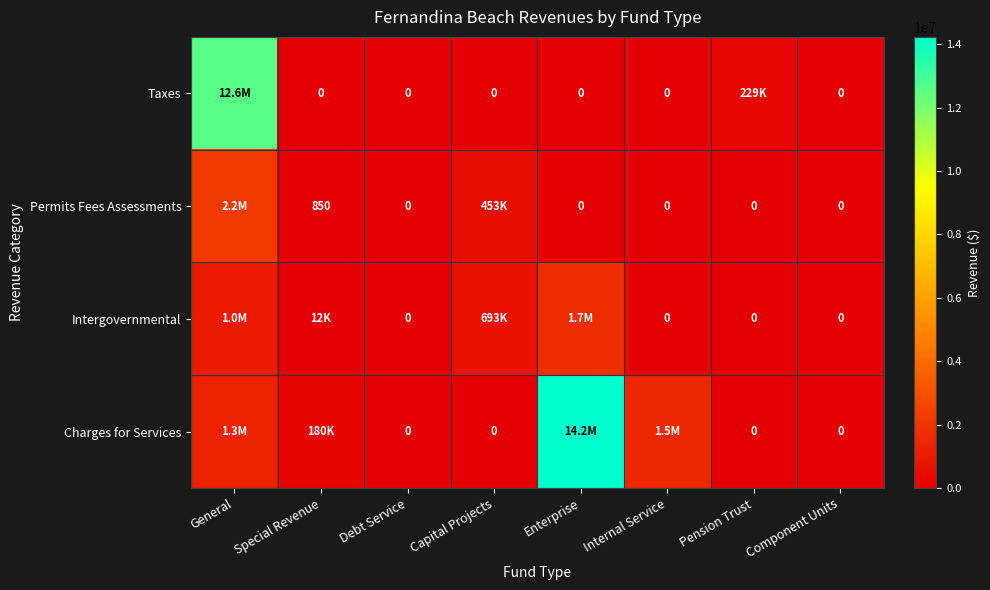

Count the number of categories in the chart.

8